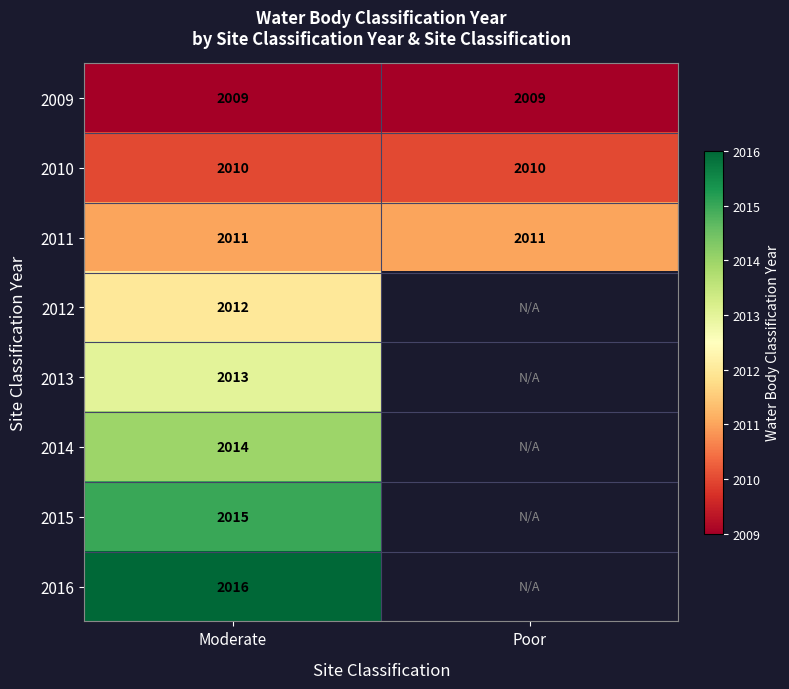

At Moderate, list the series in order from largest to smallest.

2016, 2015, 2014, 2013, 2012, 2011, 2010, 2009